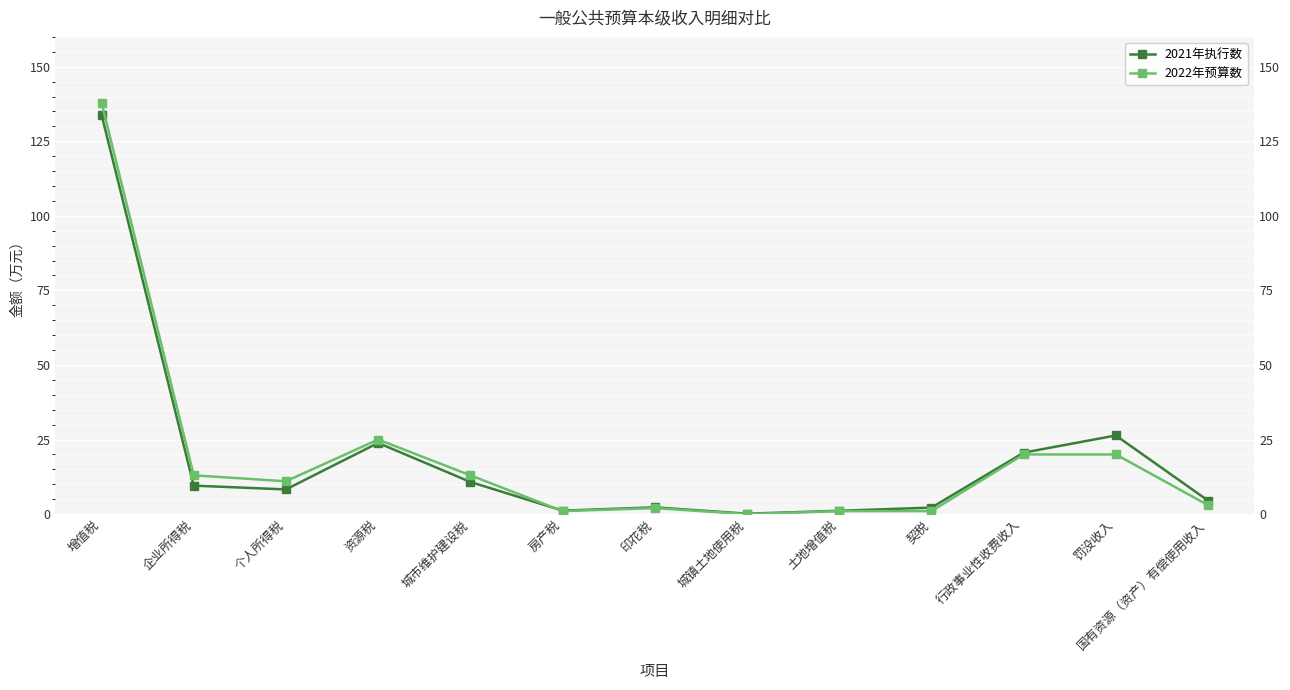

Reading right to left, extract all data points from this chart.

2021年执行数: 4.5	26.4	20.6	2.2	1.1	0.1	2.3	1.2	10.8	23.9	8.3	9.5	133.9
2022年预算数: 3.0	20.0	20.0	1.0	1.0	0.0	2.0	1.0	13.0	25.0	11.0	13.0	138.0